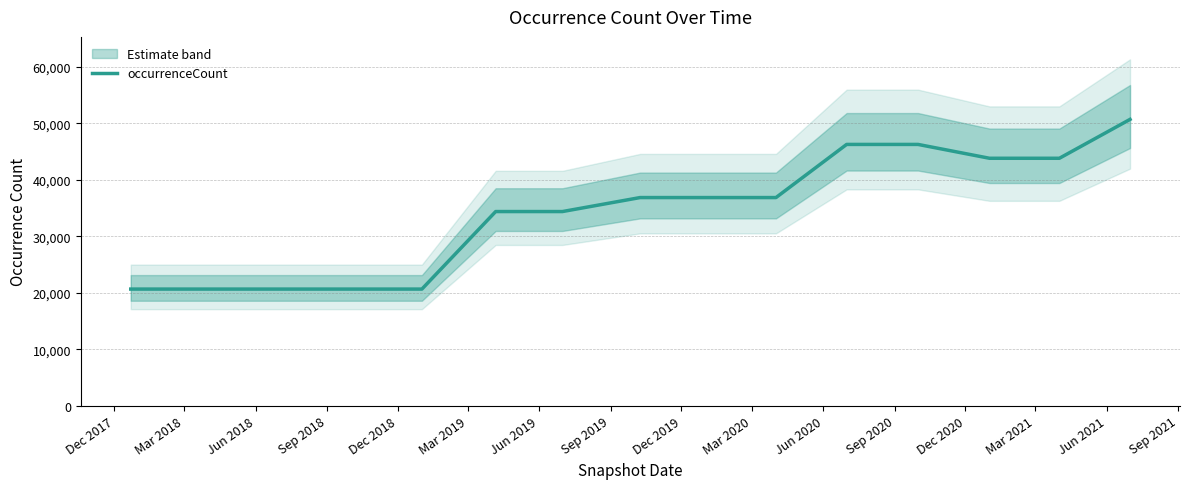

Rank the categories by value from lowest to highest.

Dec 2017, Mar 2018, Jun 2018, Sep 2018, Dec 2018, Mar 2019, Jun 2019, Sep 2019, Dec 2019, Mar 2020, Dec 2020, Mar 2021, Jun 2020, Sep 2020, Jun 2021